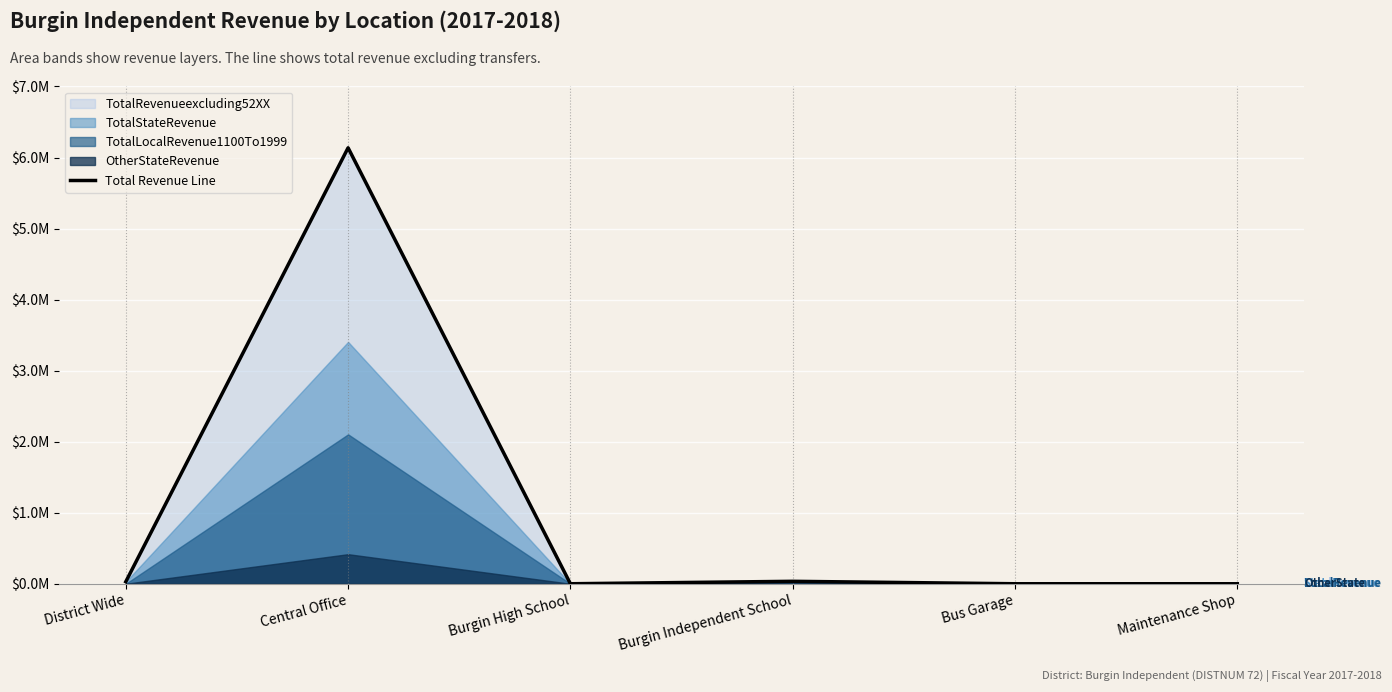

At which category does the chart reach its peak across all series?

Central Office